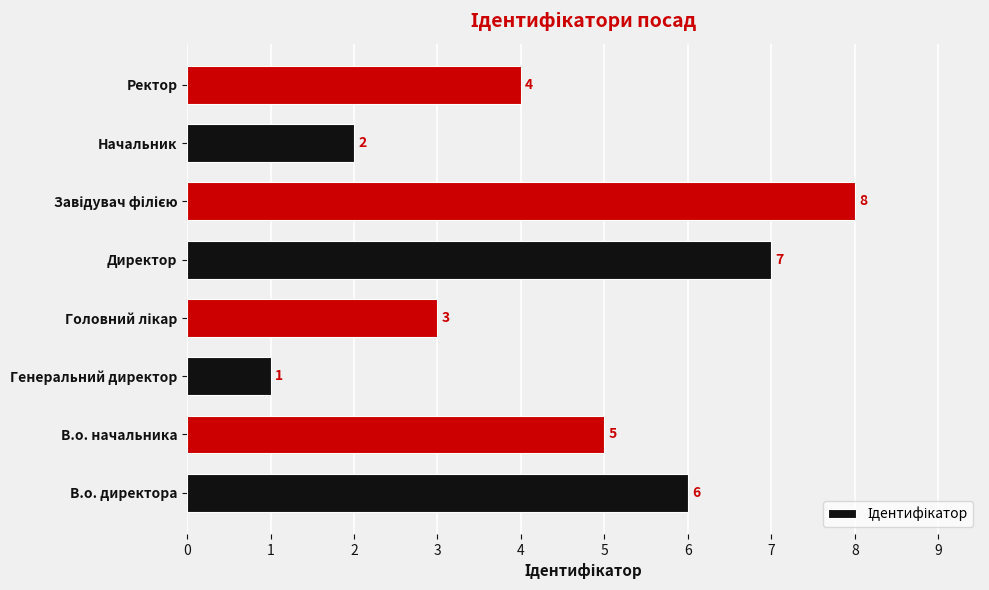

Reading bottom to top, transcribe all the data shown in this chart.

6	5	1	3	7	8	2	4